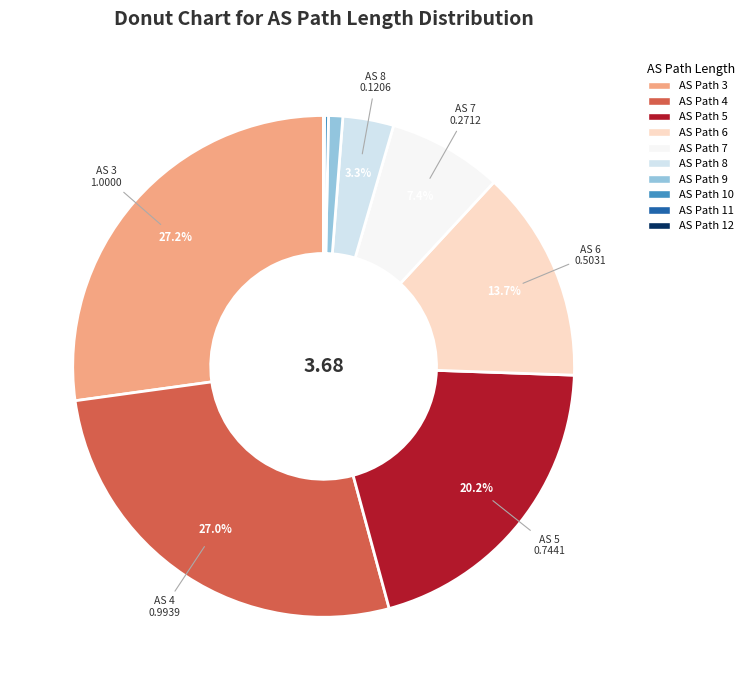

Does any single category account for the majority?

No